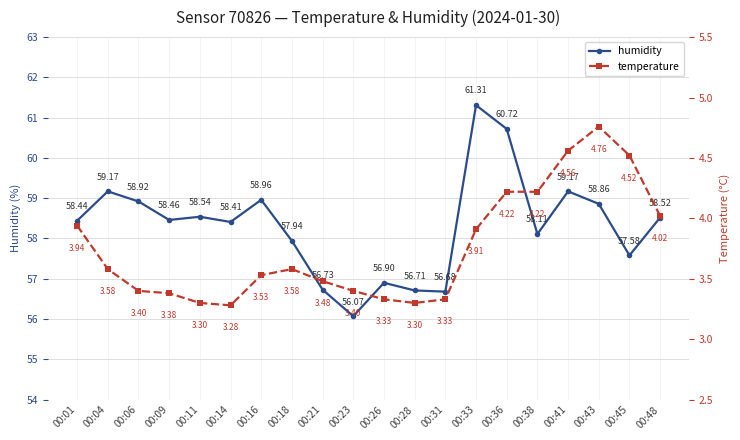

What is the value of the temperature point at the 10th from the left?

3.4